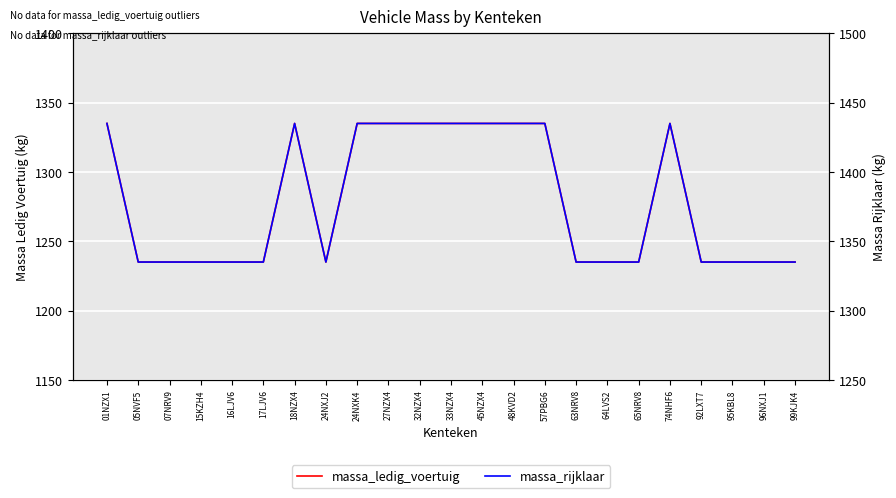

What is the value of the massa_rijklaar point at the 6th from the left?

1335